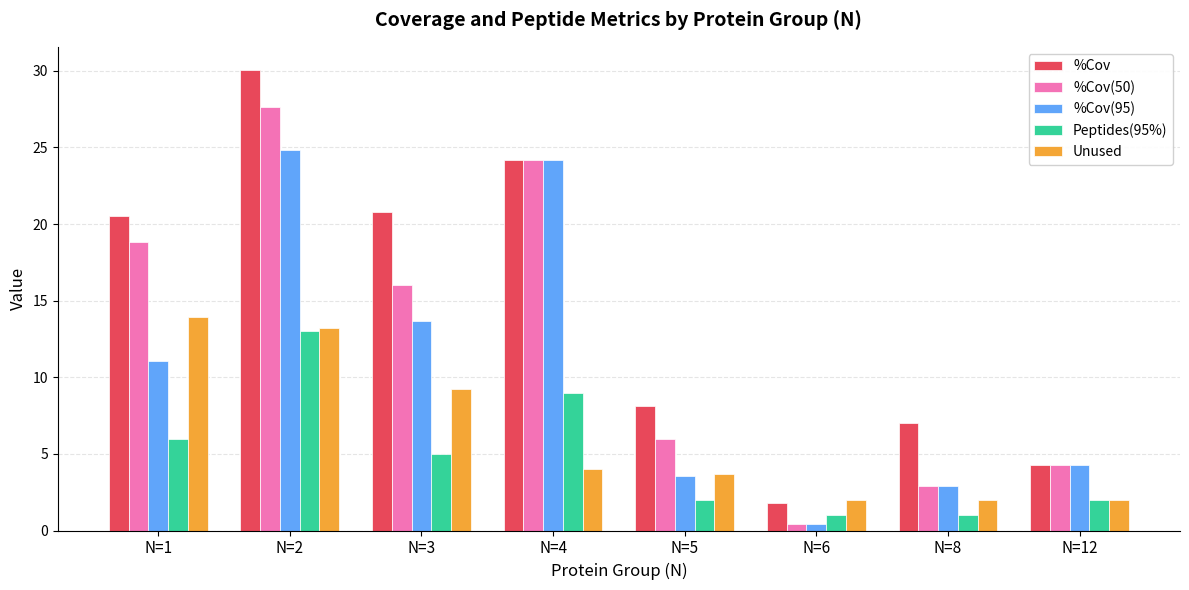

How many bars are there in total?

40